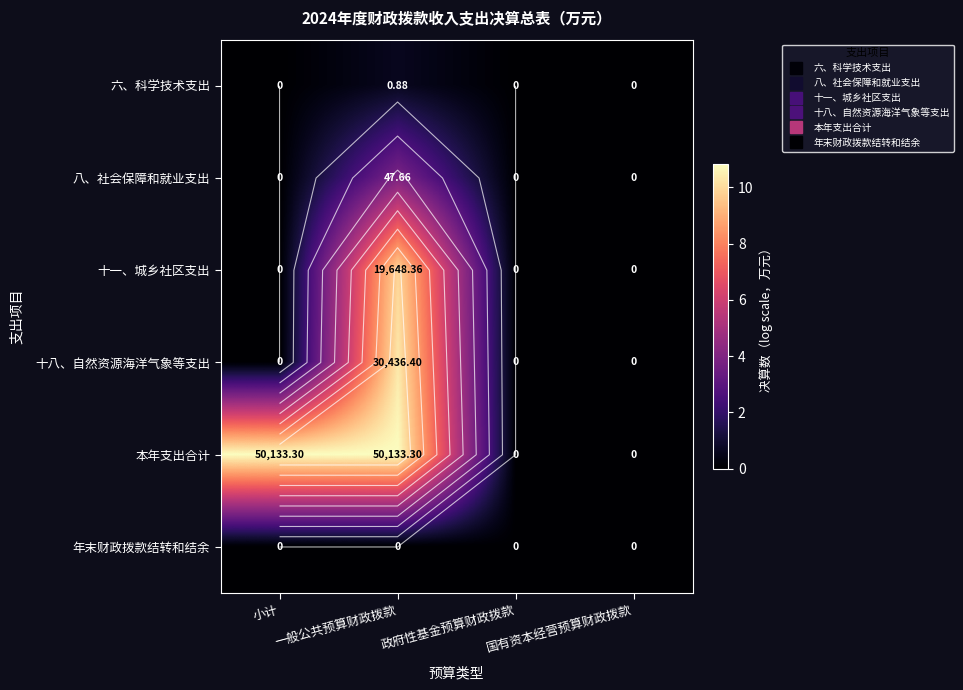

Which series has the largest total across all categories?

本年支出合计